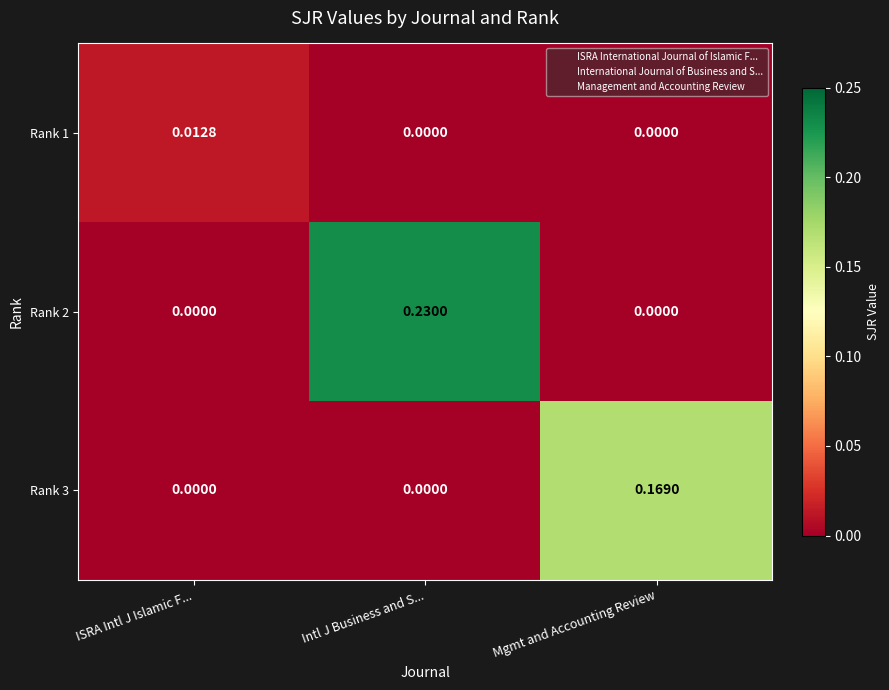

At which category is the sum across all series the highest?

Intl J Business and S...